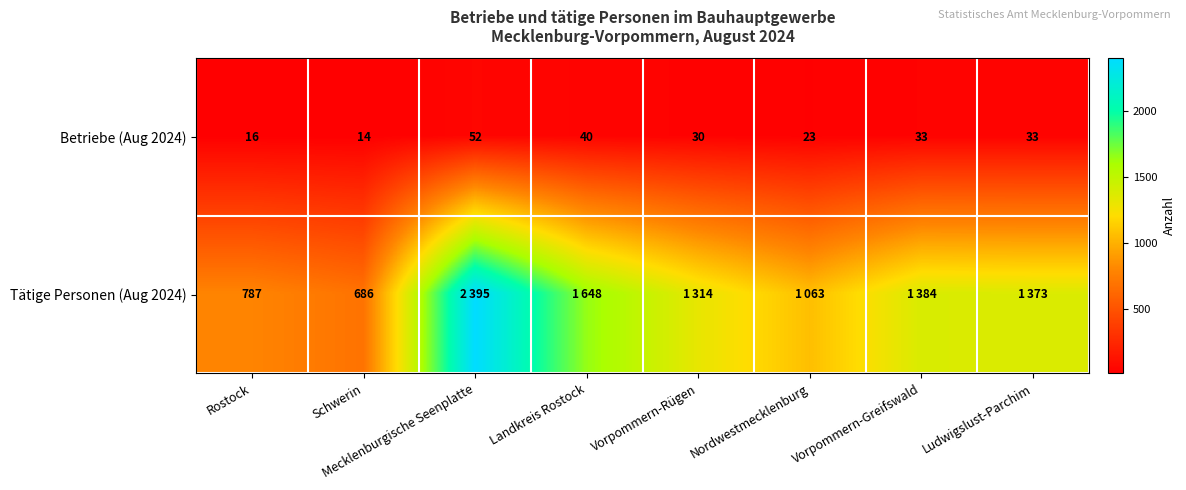

How many data points in Betriebe (Aug 2024) are less than 33?

4